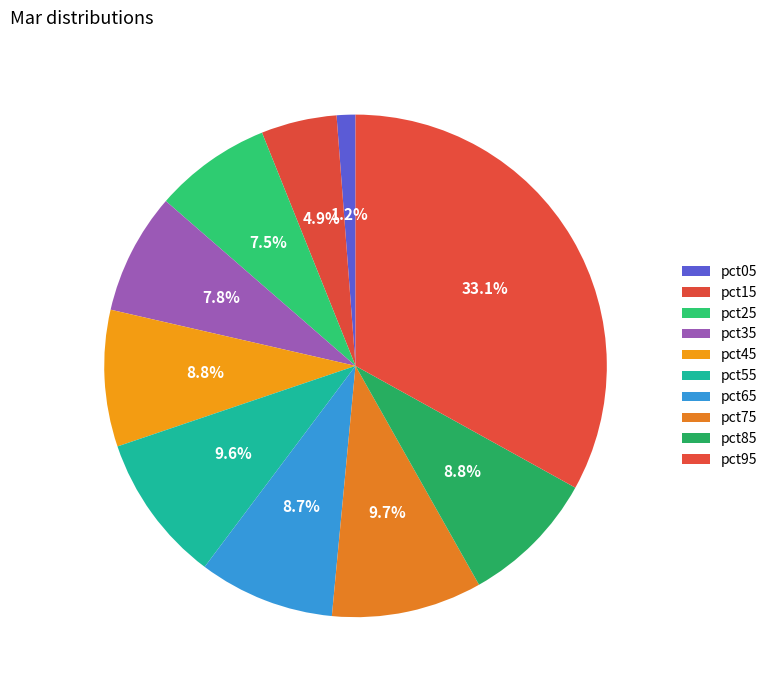

How many segments does this pie chart have?

10